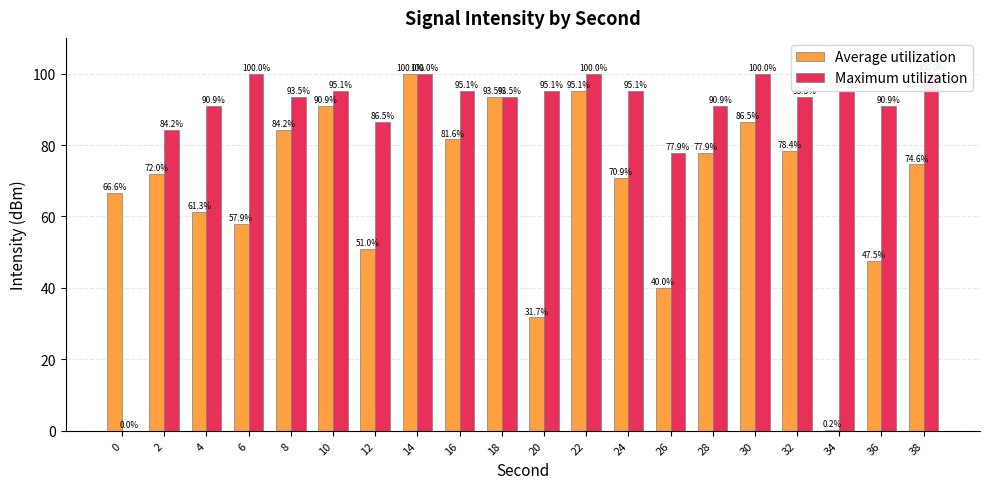

What is the greatest value displayed?

100.0